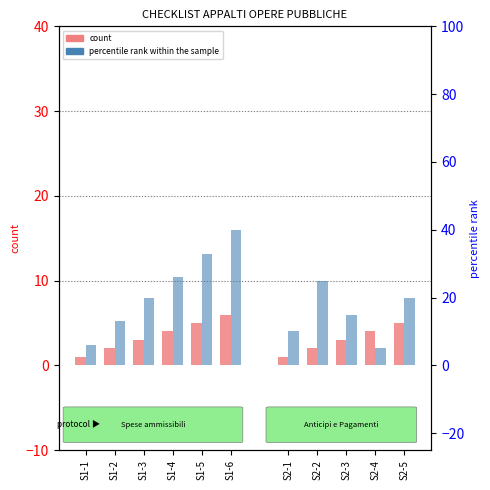

Which category has the highest value in the percentile rank within the sample series?

S1-6